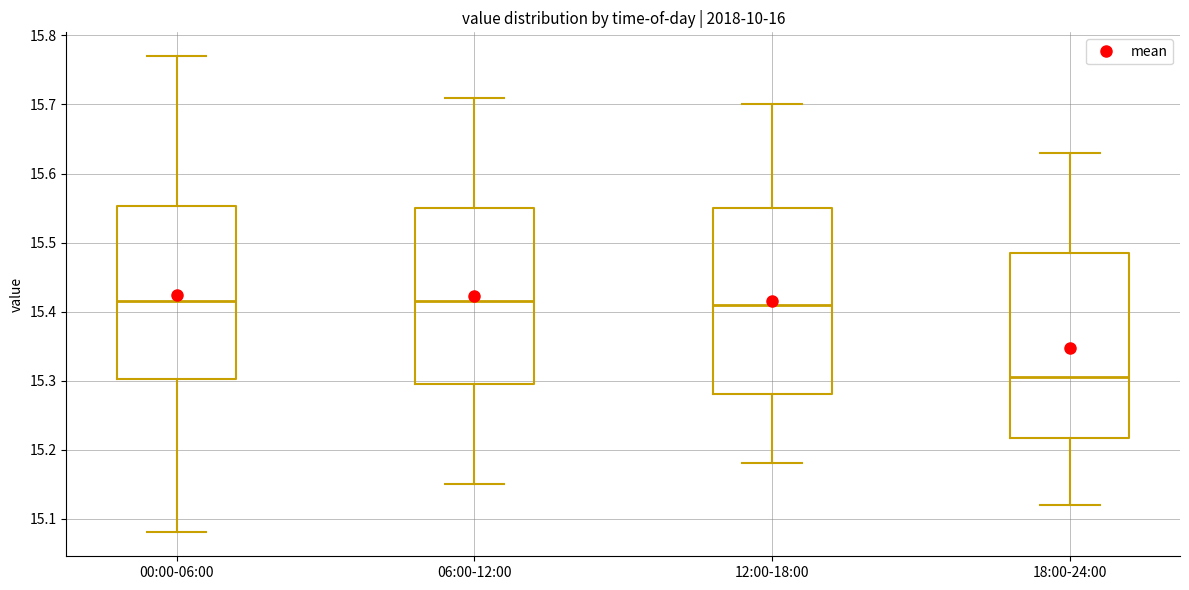

Reading left to right, transcribe this box plot: for each box, give where its median line is, the range the box spans, and where its two whiskers end, as read against the y-axis. The values are not printed on the chart, so give them approximately, as read against the axis.

00:00-06:00: median 15.42, box 15.30 to 15.55, whiskers 15.08 to 15.77
06:00-12:00: median 15.42, box 15.30 to 15.55, whiskers 15.15 to 15.71
12:00-18:00: median 15.41, box 15.28 to 15.55, whiskers 15.18 to 15.70
18:00-24:00: median 15.31, box 15.22 to 15.49, whiskers 15.12 to 15.63